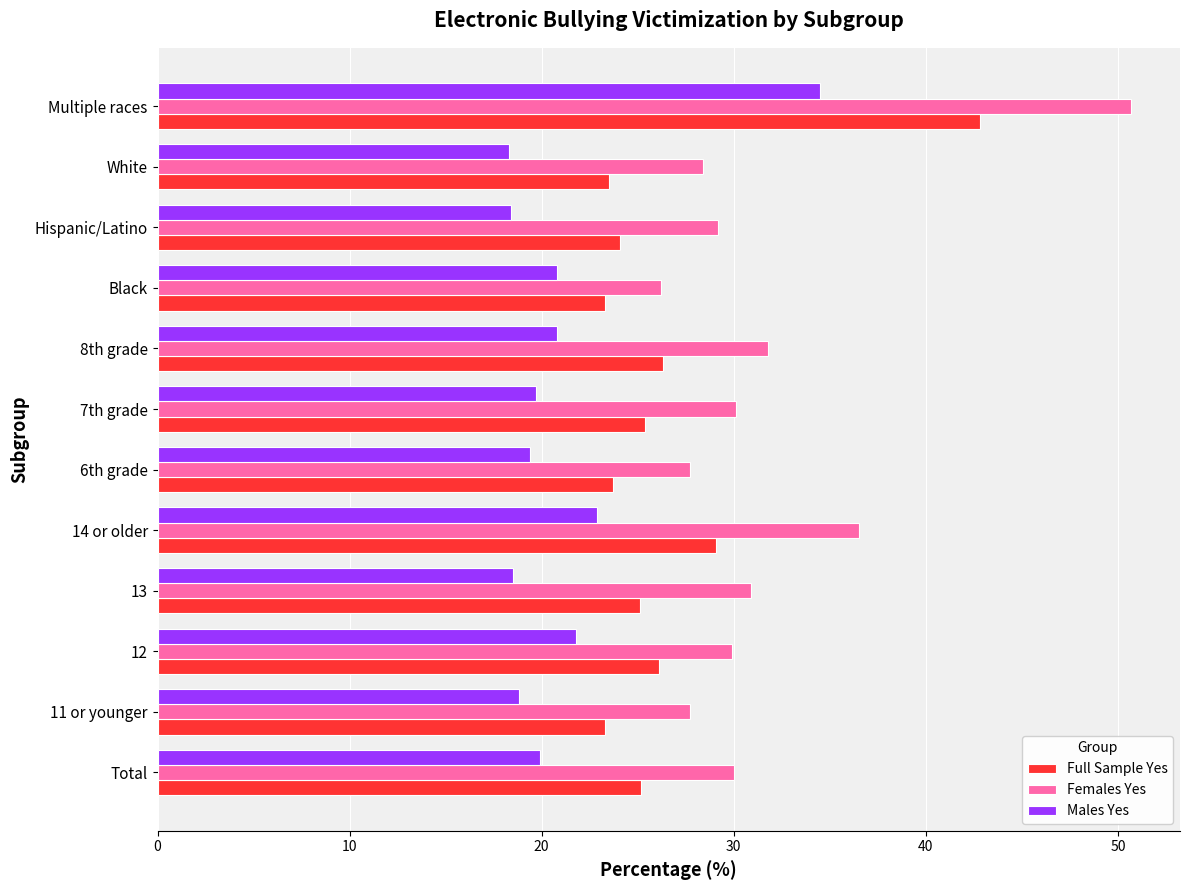

What is the sum of the Males Yes values at 8th grade and Total?

40.7